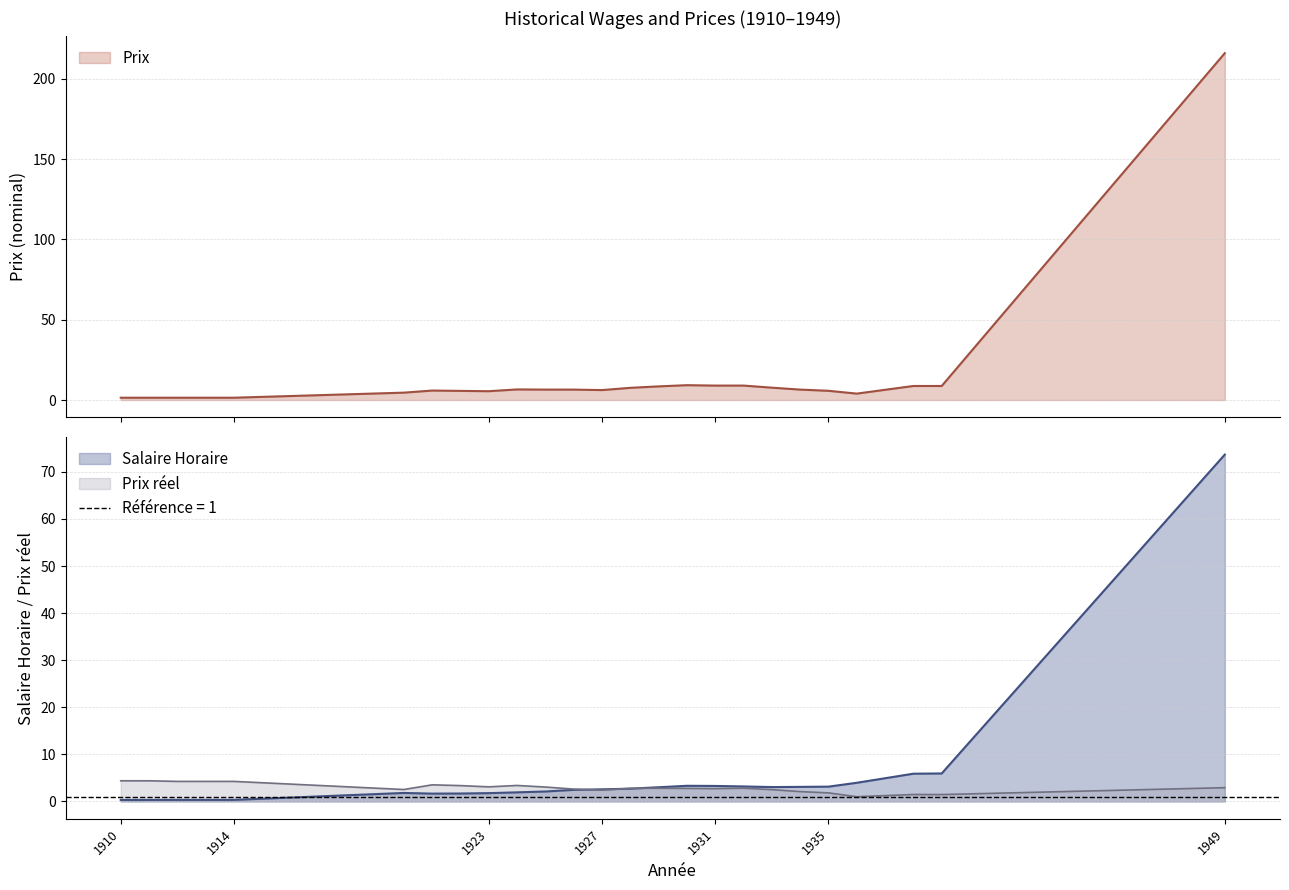

List the series in order of their overall mean, lowest first.

Prix reel, Salaire Horaire, Prix